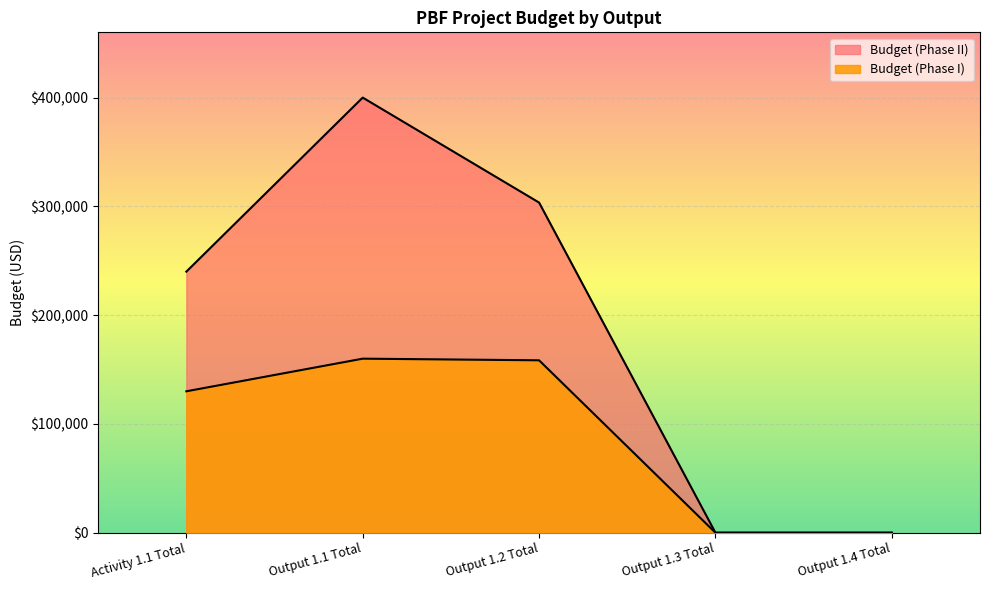

How many values in the Budget (Phase I) series are below 130000?

2